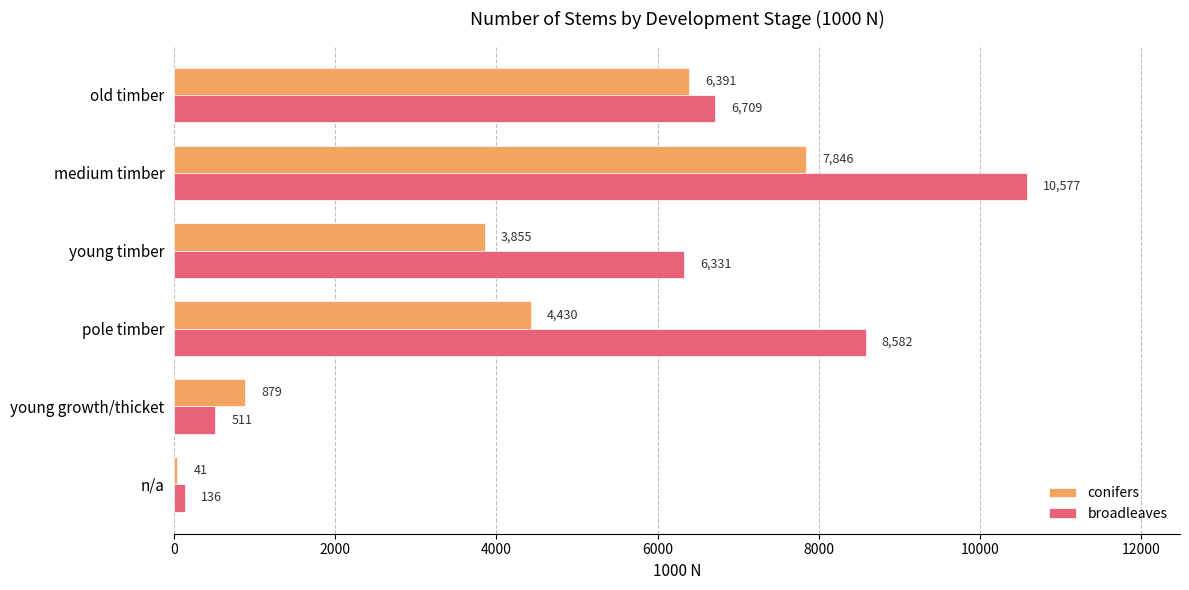

Is it true that conifers equals 6391 at old timber?

True